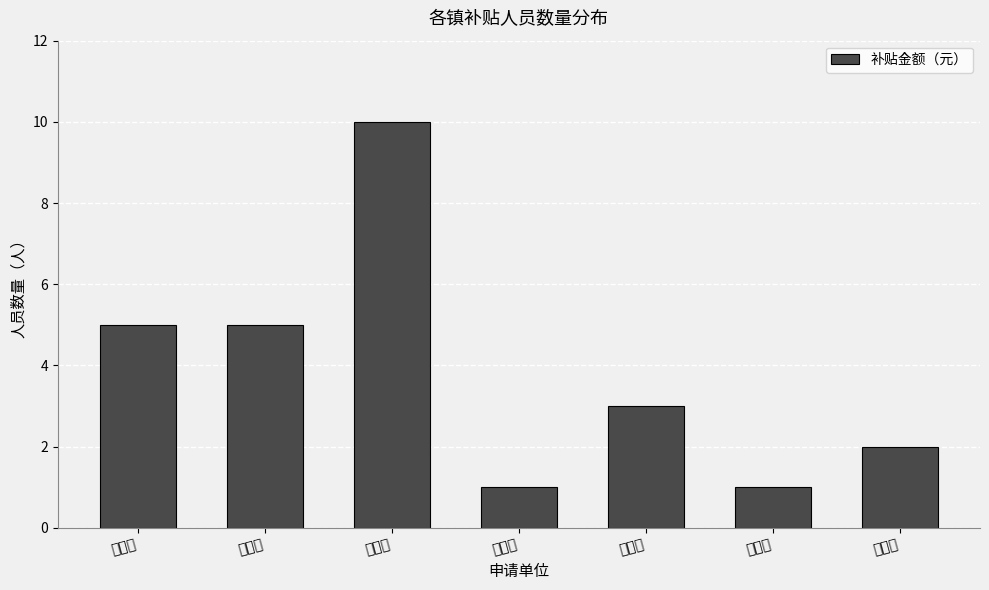

Reading left to right, list all the values displayed in this chart.

官渡镇=5	新江镇=5	龙仙镇=10	江尾镇=1	翁城镇=3	坝仔镇=1	周陂镇=2